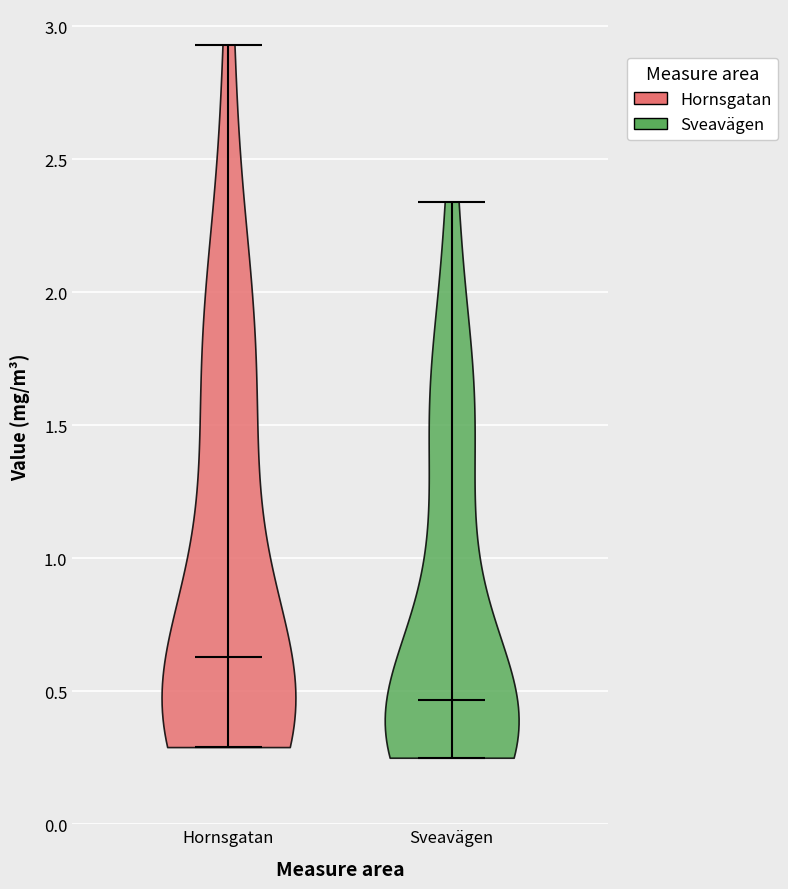

Reading left to right, read every violin against the y-axis: where its median line is, and the lowest and highest points it reaches. The values are not printed on the chart, so give them approximately, as read against the axis.

Hornsgatan: median line 0.65, lowest point 0.30, highest point 2.95
Sveavägen: median line 0.45, lowest point 0.25, highest point 2.35